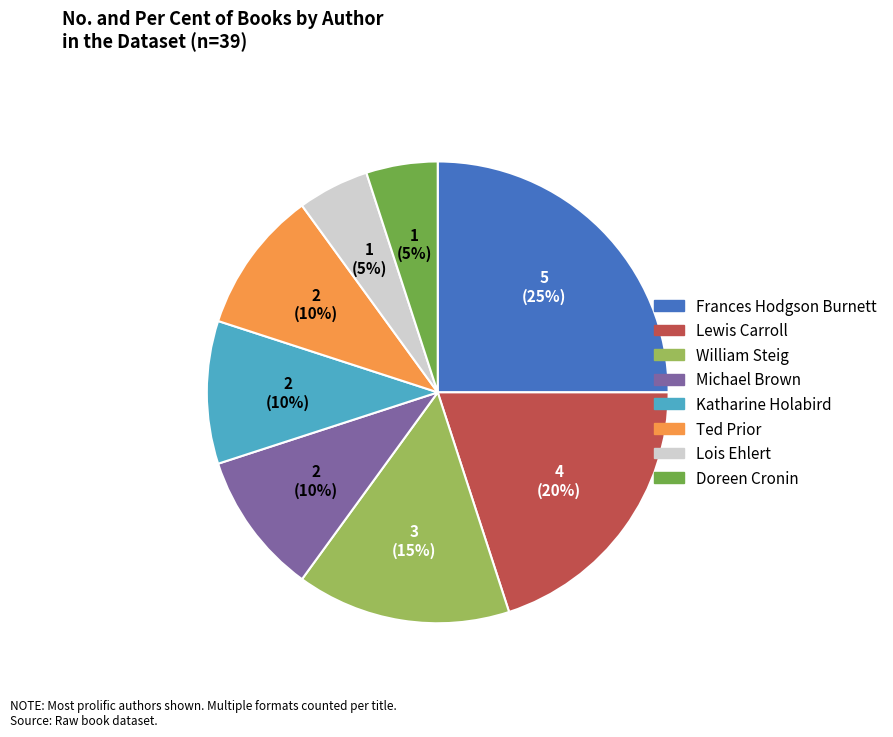

Approximately how many times larger is the value at Michael Brown compared to Frances Hodgson Burnett?

0.4